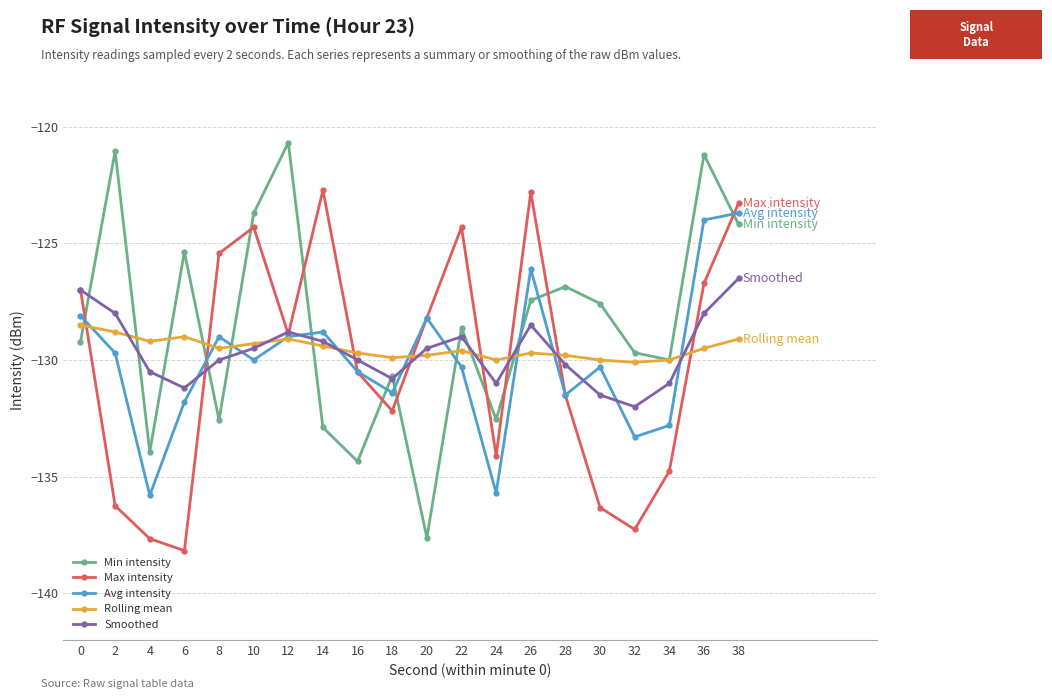

What is the value of the Min intensity point at the 13th from the left?

-132.5